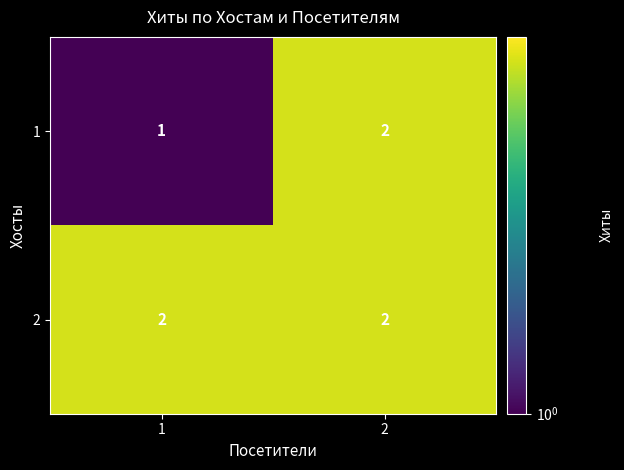

Rank the categories by 1 value from highest to lowest.

2, 1